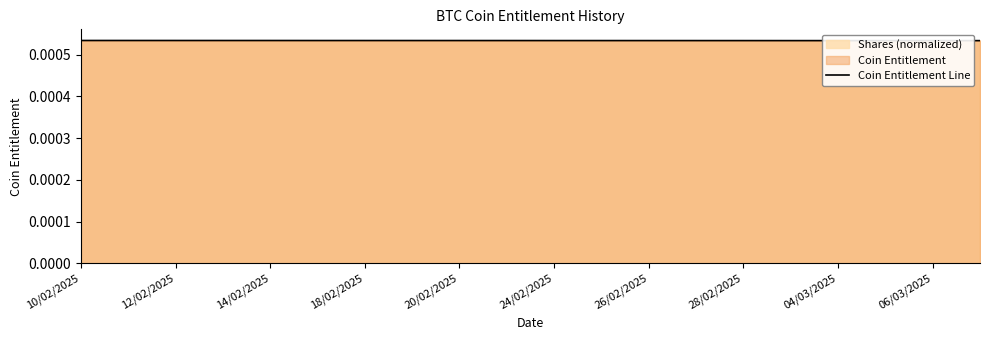

How many lines are shown in the chart?

1